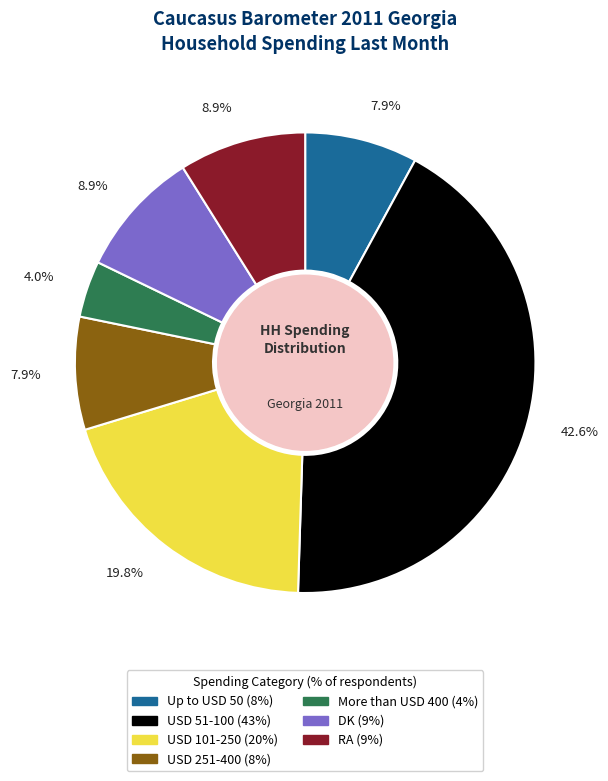

Approximately how many times larger is the value at More than USD 400 compared to USD 101-250?

0.2